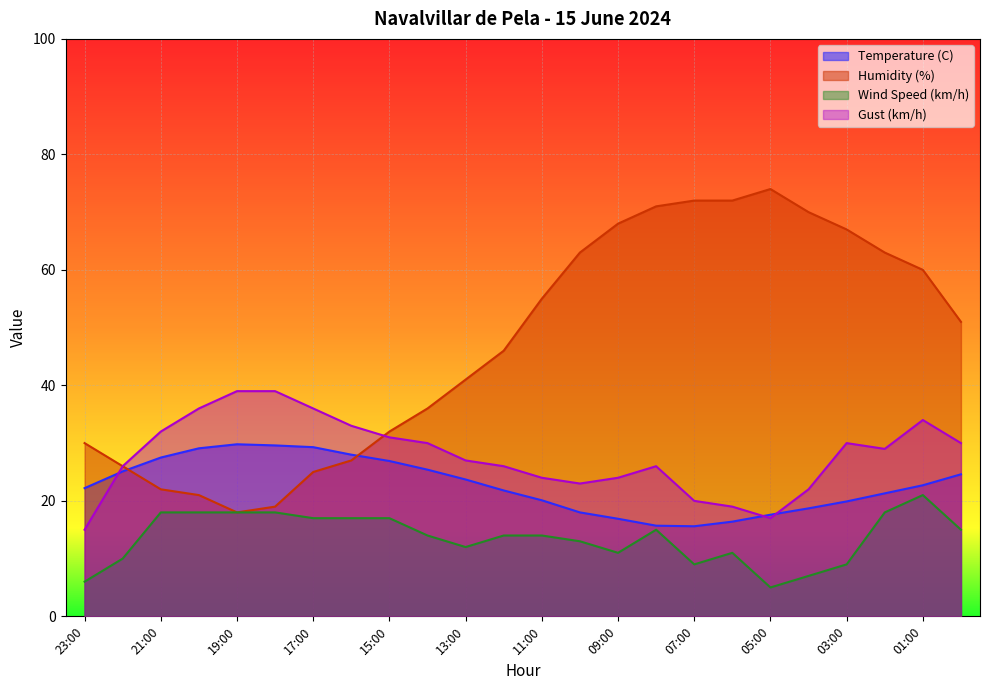

What is the total value across all series at 23:00?

73.2